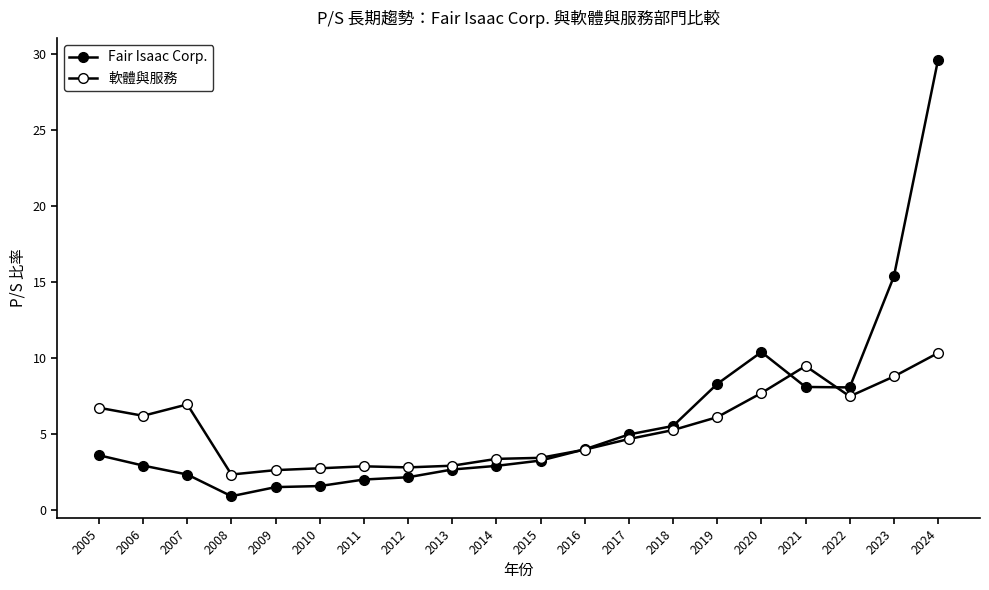

True or false: Fair Isaac Corp. has a value of 2.6 at 2013.

True